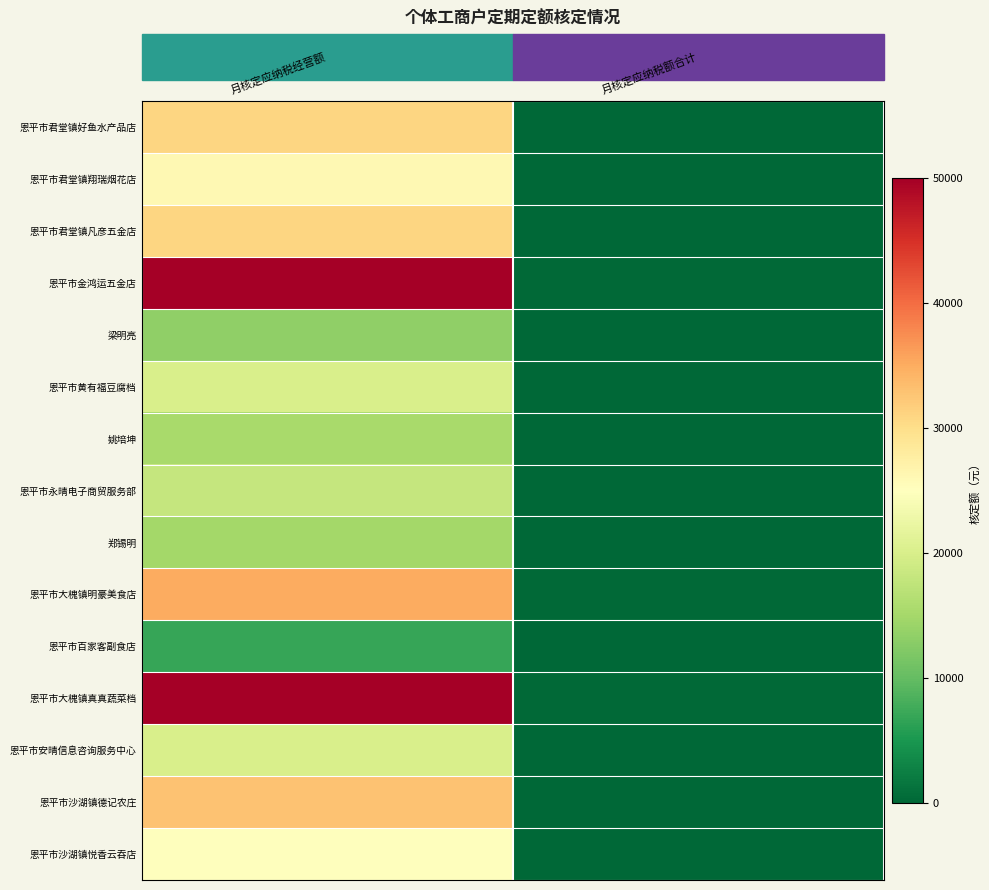

What is the difference between the highest and lowest values at 月核定应纳税额合计?

295.0